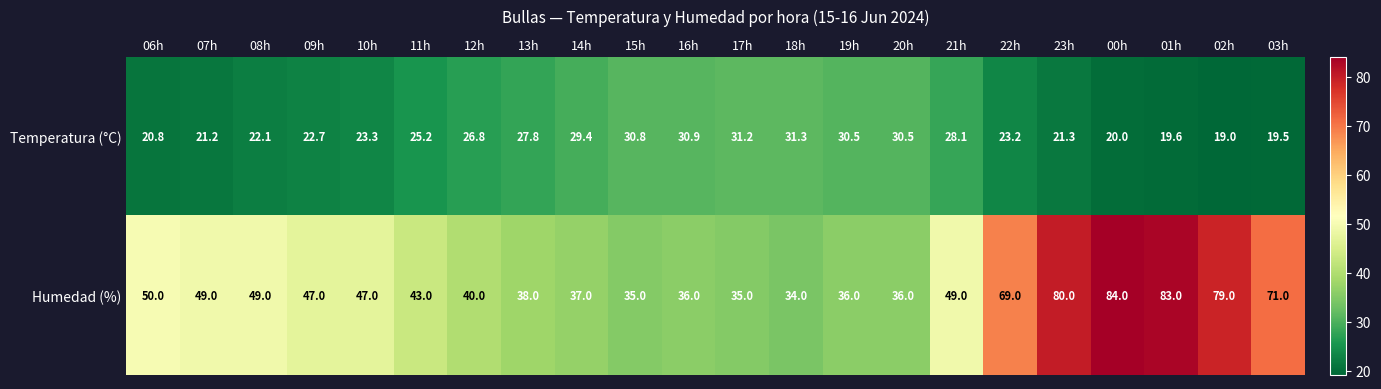

At which label does Humedad (%) reach its minimum?

18h